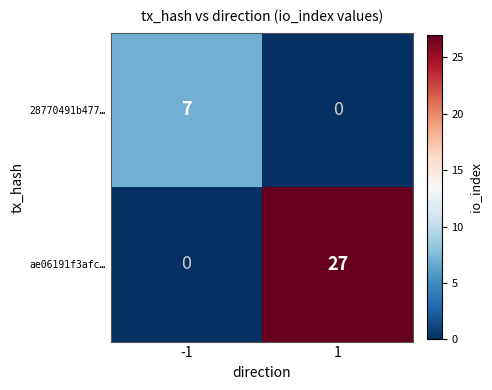

Which series changed the most between -1 and 1?

ae06191f3afc…